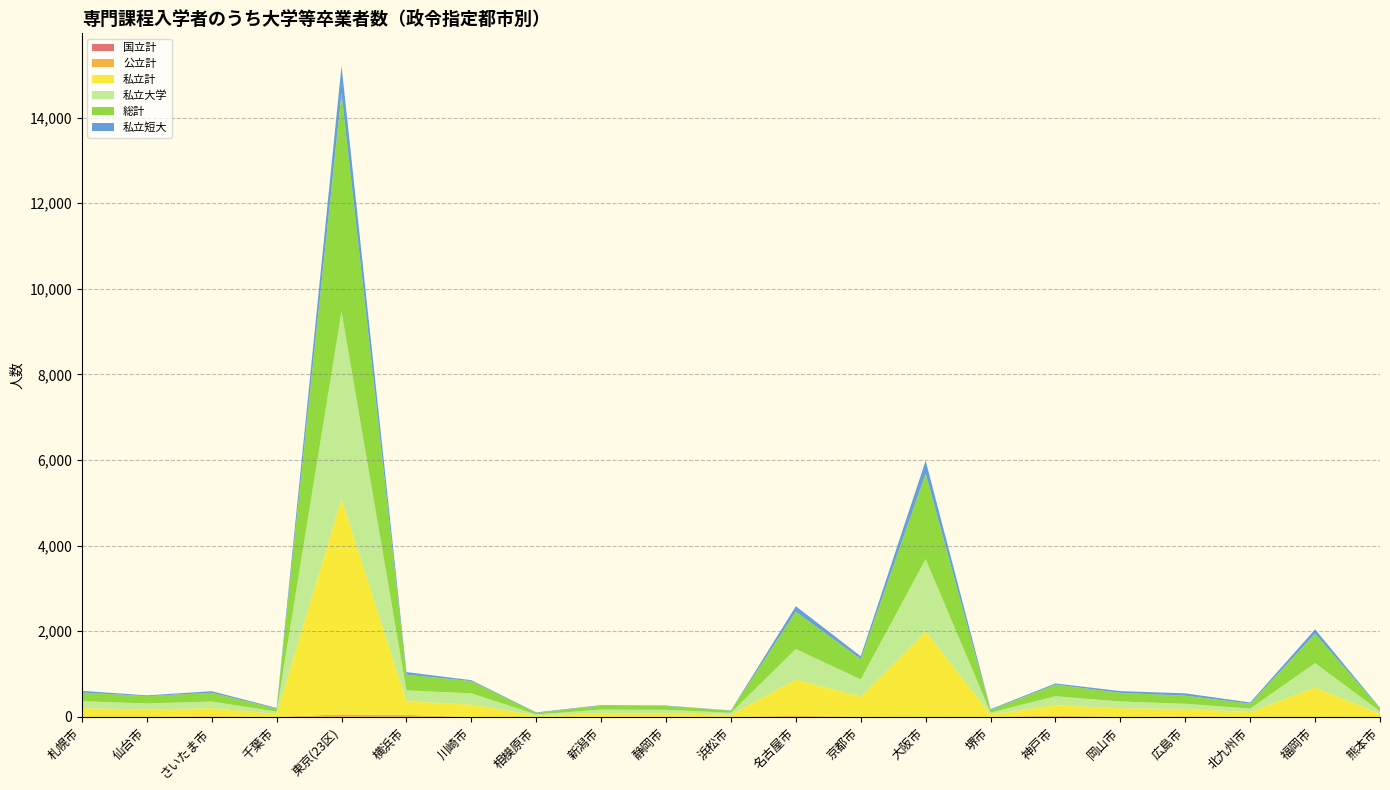

Reading left to right, extract all data points from this chart.

私立計: 205	168	191	70	5040	319	286	35	92	83	50	848	471	1999	60	244	202	176	112	682	71
公立計: 0	0	14	0	58	47	0	0	0	8	1	24	3	0	0	24	0	13	2	0	1
国立計: 0	2	0	0	0	0	0	0	0	0	0	0	0	0	0	4	0	0	0	3	0
私立大学: 160	144	154	54	4374	254	264	23	78	73	45	714	402	1688	40	210	158	118	80	572	59
総計: 205	170	205	70	5098	366	286	35	92	91	51	872	474	1999	60	272	202	189	114	685	72
私立短大: 39	19	36	15	639	61	22	12	13	10	5	127	66	300	20	28	41	54	29	103	10